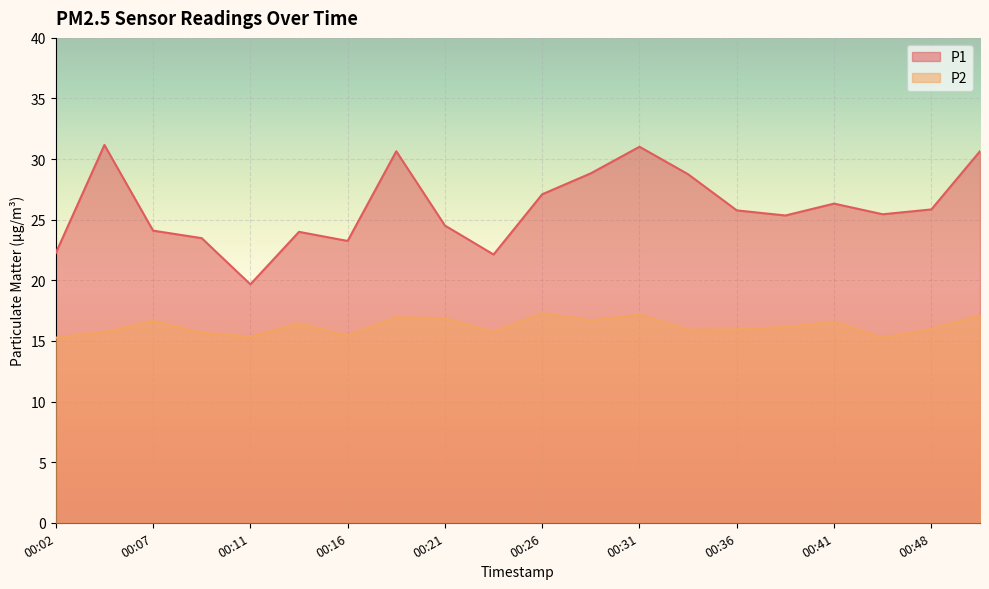

At which category does P1 reach its first local valley?

00:11